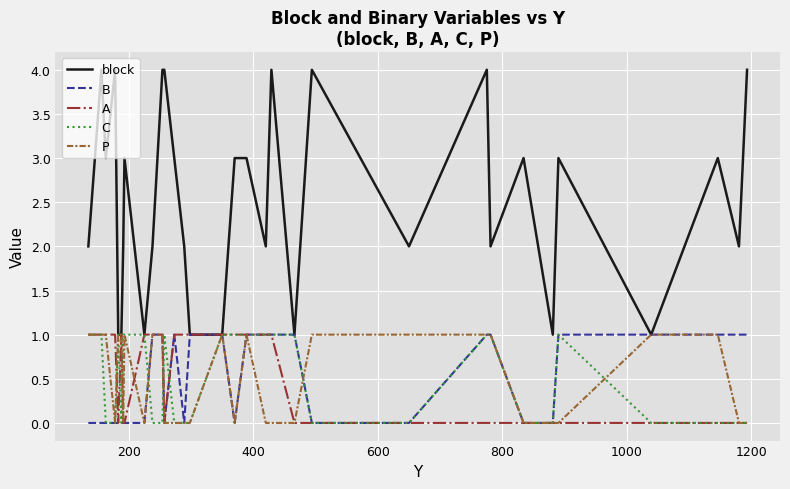

Which series has the largest range (max minus min)?

block